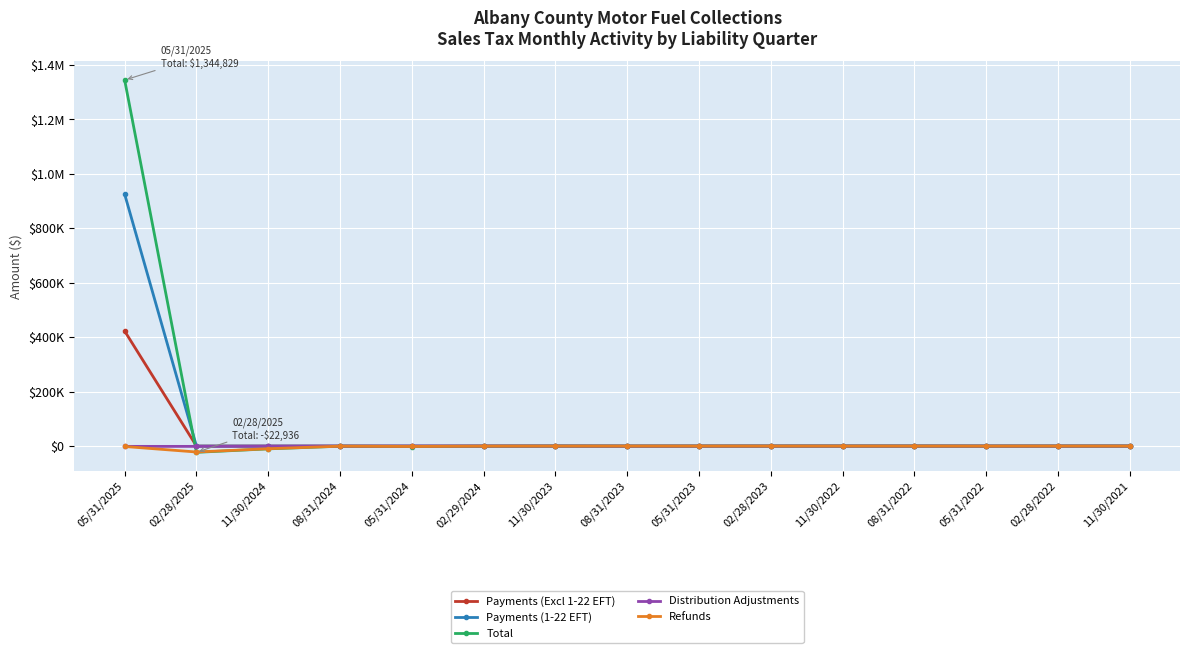

Does the chart have visible grid lines?

Yes